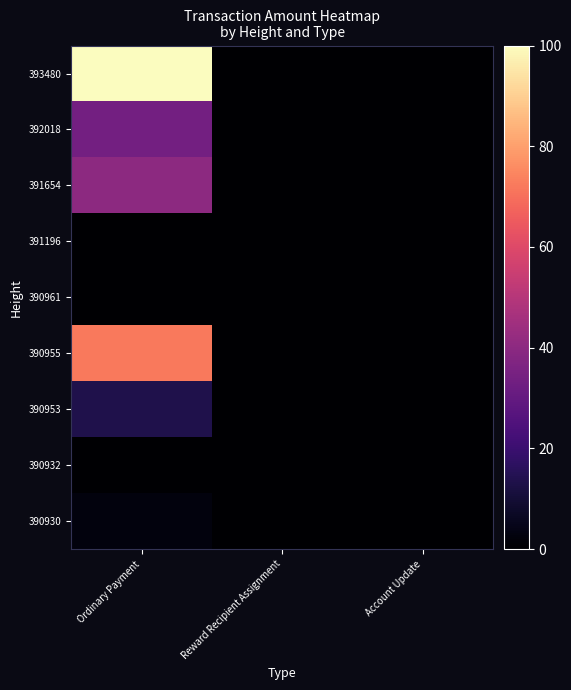

Which series changed the most between Ordinary Payment and Reward Recipient Assignment?

row_0